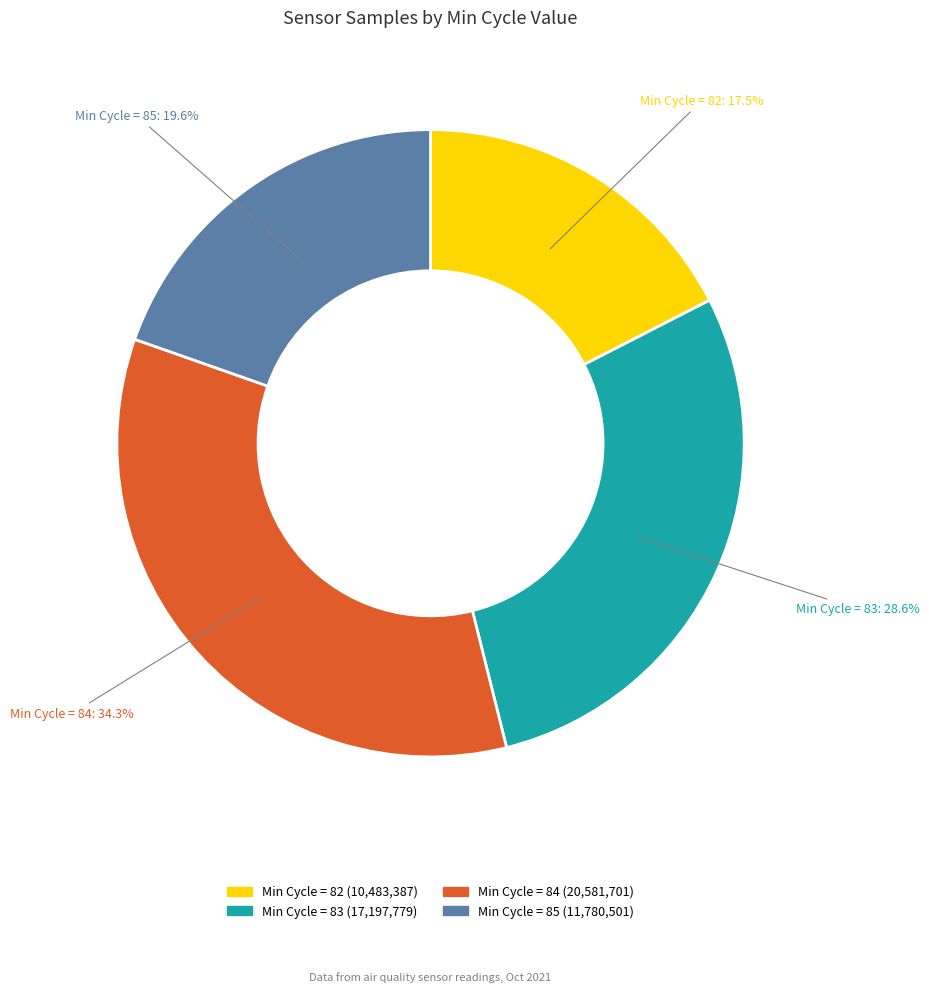

Is there any slice that represents more than half of the pie?

No